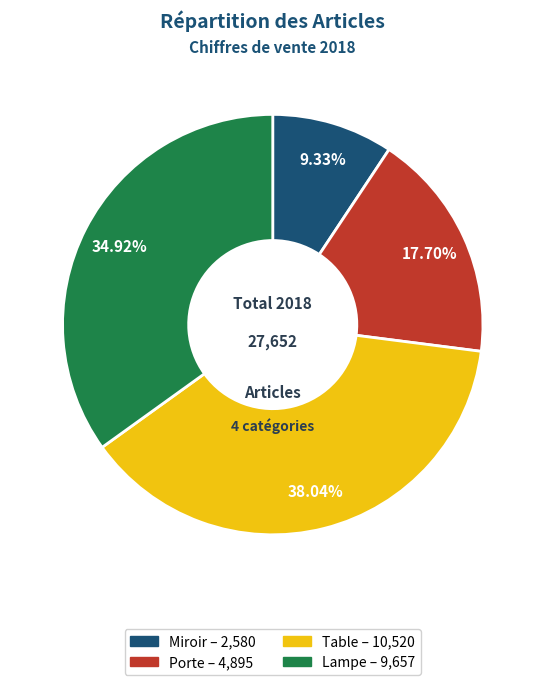

To the nearest percent, what portion does Table represent?

38%